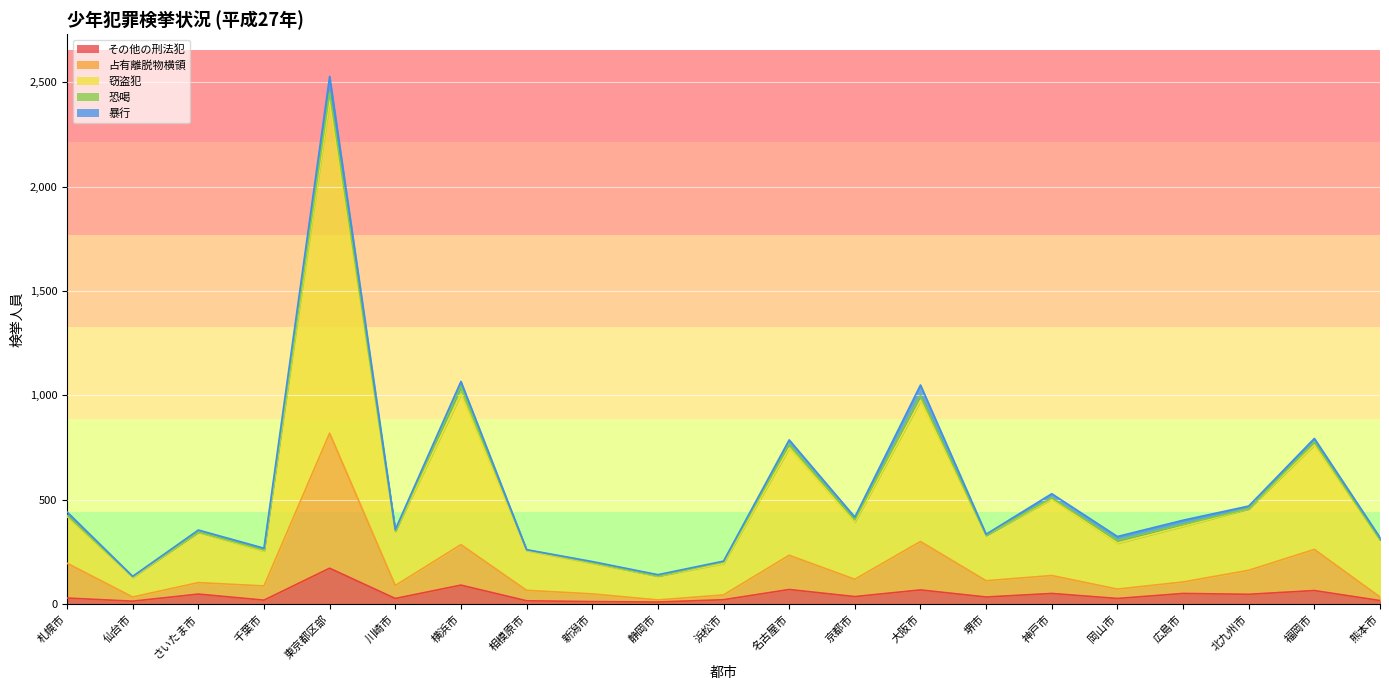

True or false: 占有離脱物横領 and 窃盗犯 intersect in this chart.

False